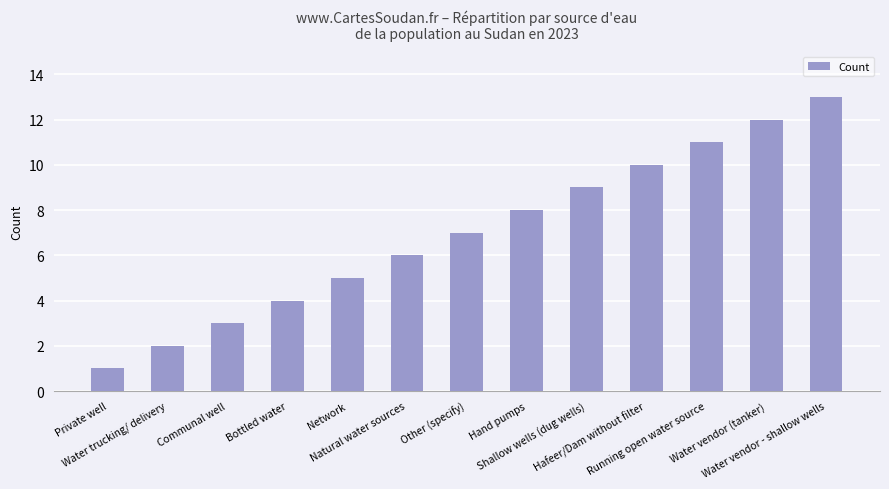

How many values are below 7?

6